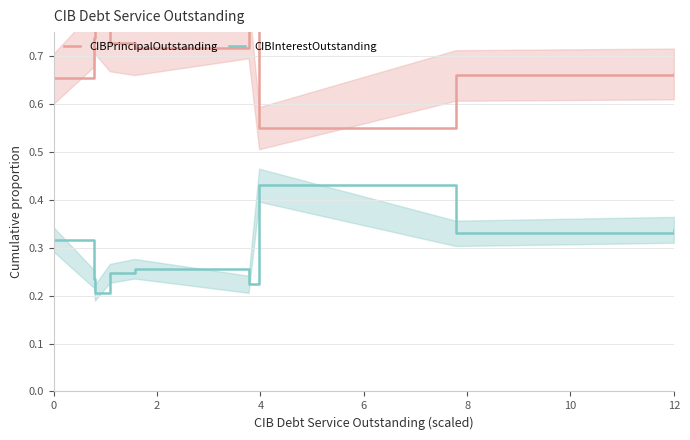

Which category has the highest value across all series?

4